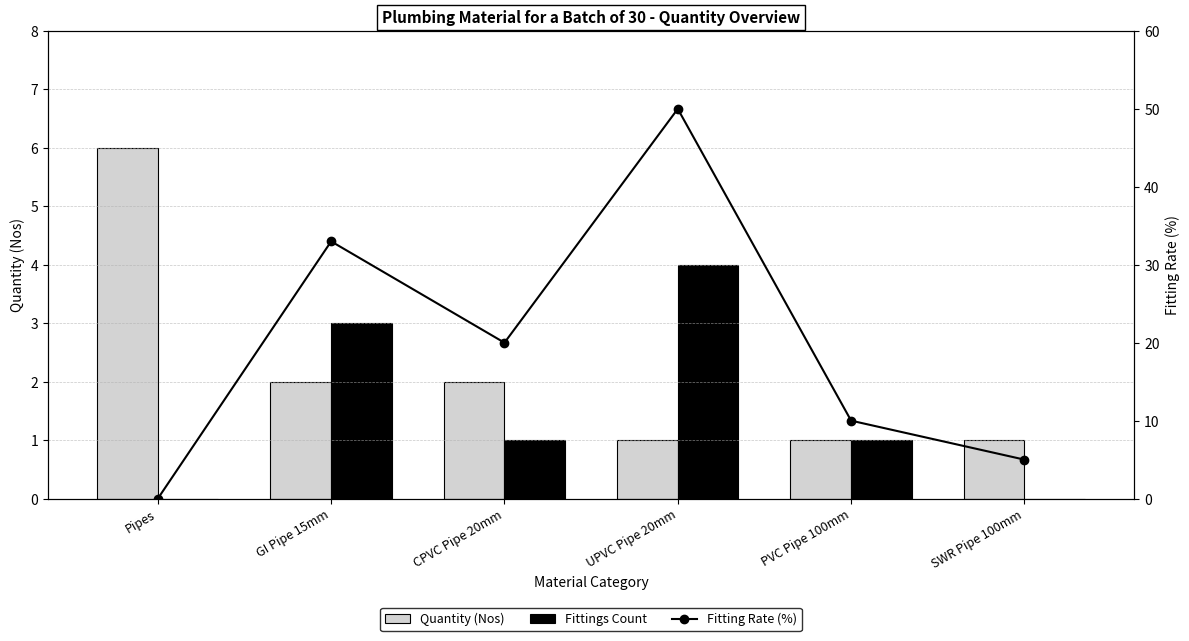

What is the label of the 3rd bar from the left?

CPVC Pipe 20mm